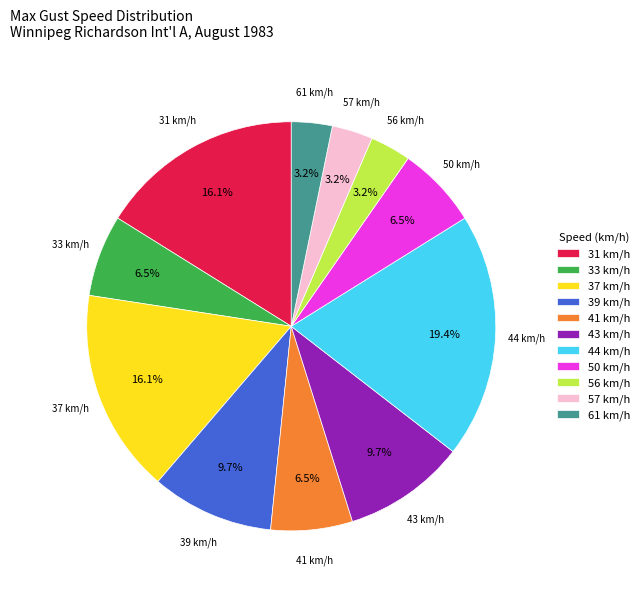

Approximately how many times larger is the value at 41 km/h compared to 44 km/h?

0.3